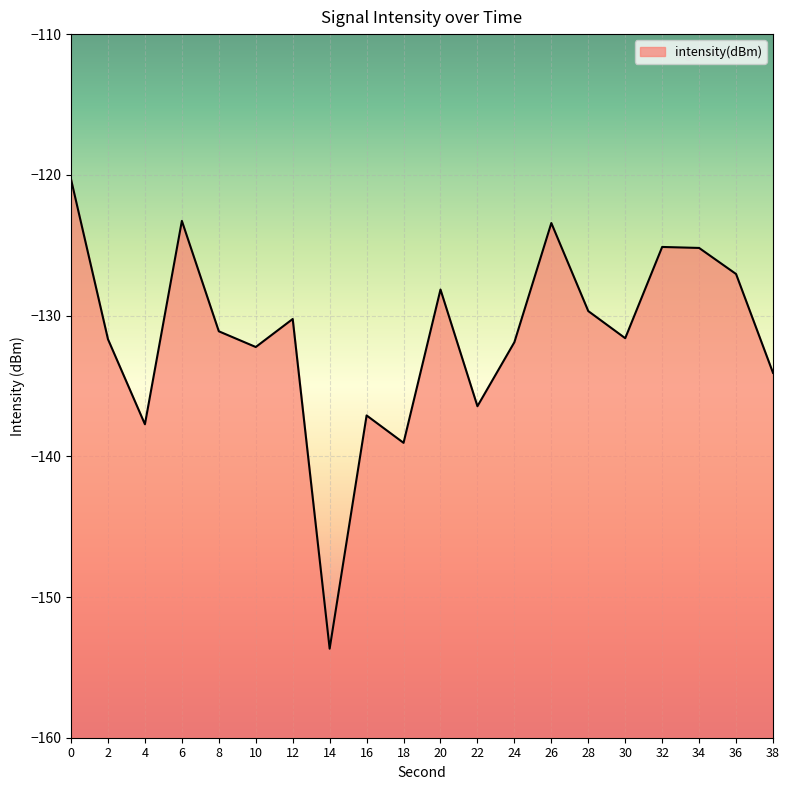

What is the value of the 14th point from the left?

-123.4